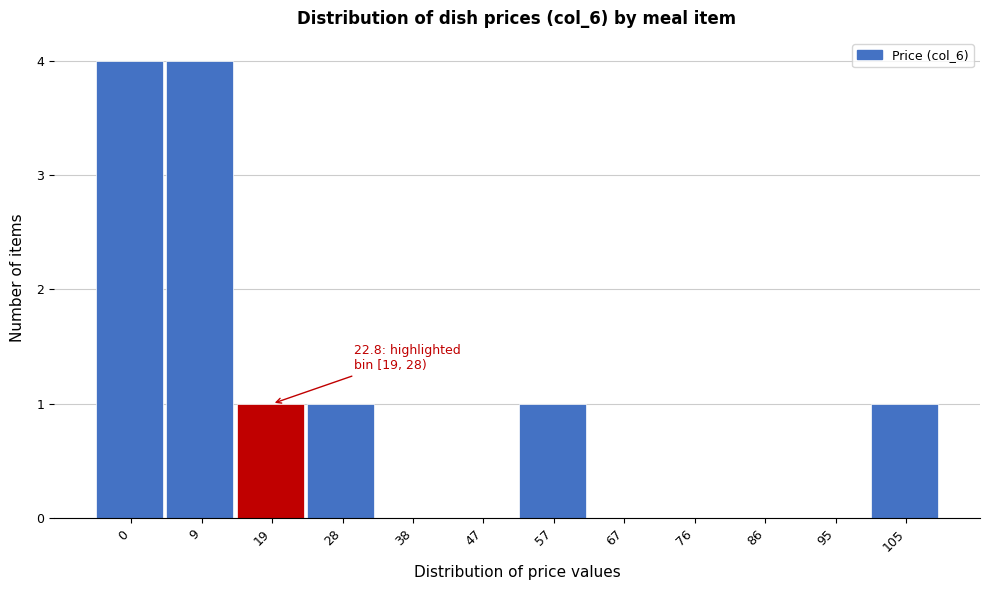

Reading left to right, what are all the values shown in this chart?

0=4	9=4	19=1	28=1	38=0	47=0	57=1	67=0	76=0	86=0	95=0	105=1